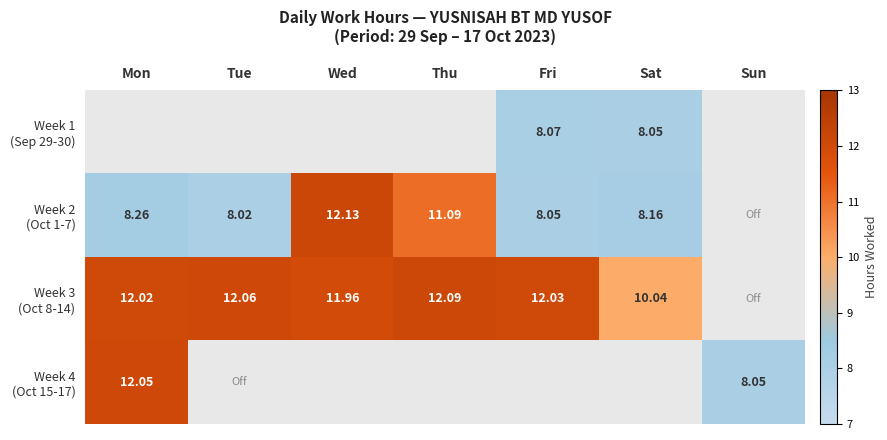

The value of Week 2 (Oct 1-7) at Tue is 13.1. True or false?

False